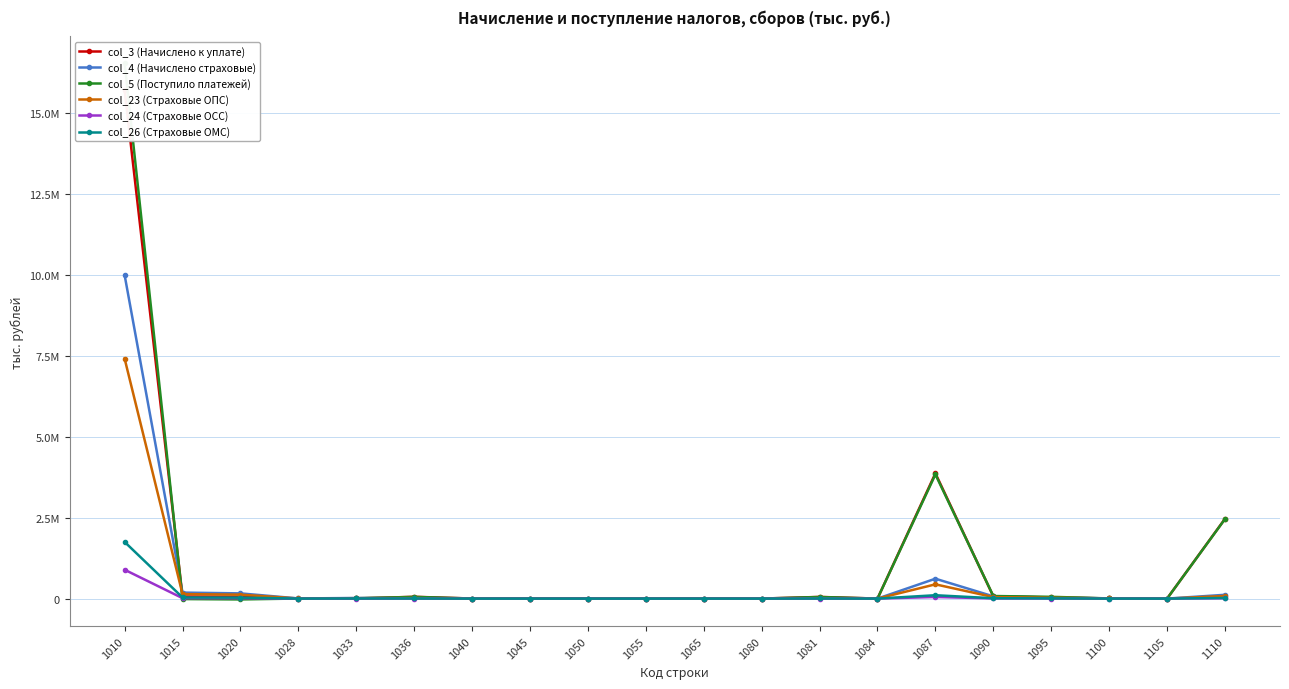

What is the spread (max minus min) of values at 1087?

3818926